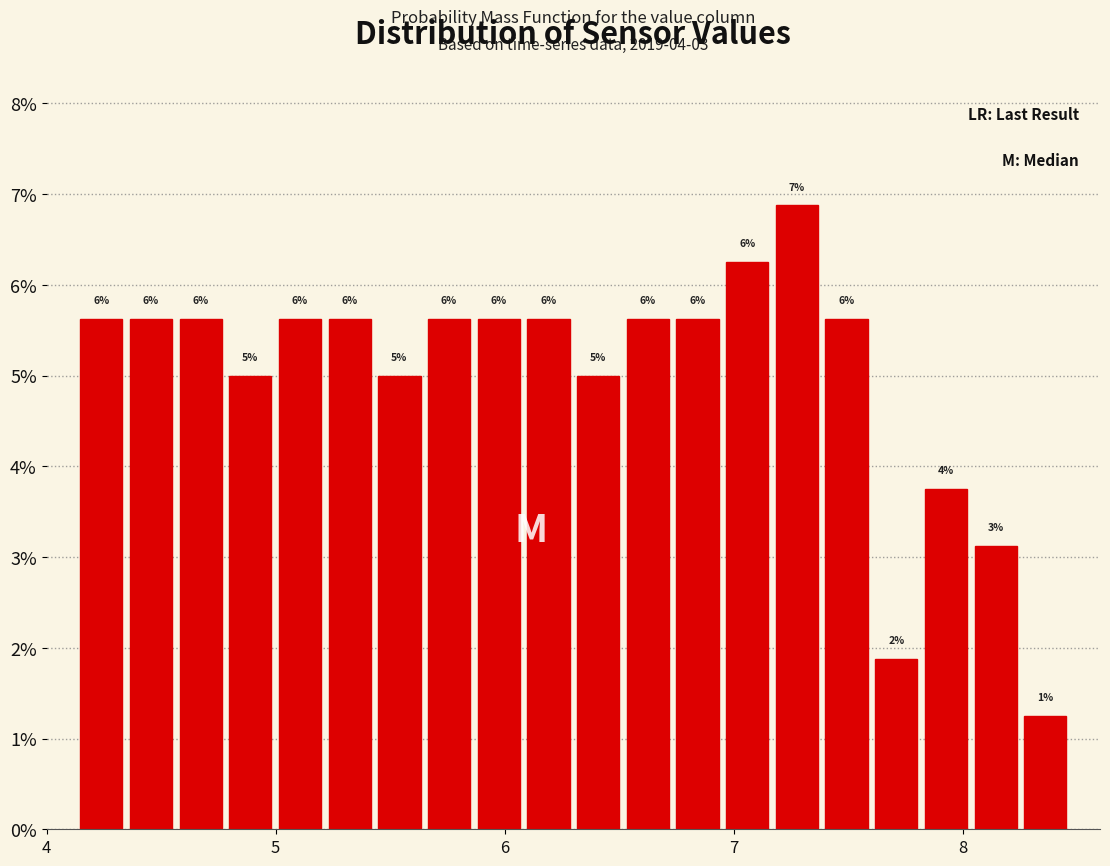

Around what value on the x-axis is the tallest bar? Give the approximate position of its centre, as read against the axis.

7.3